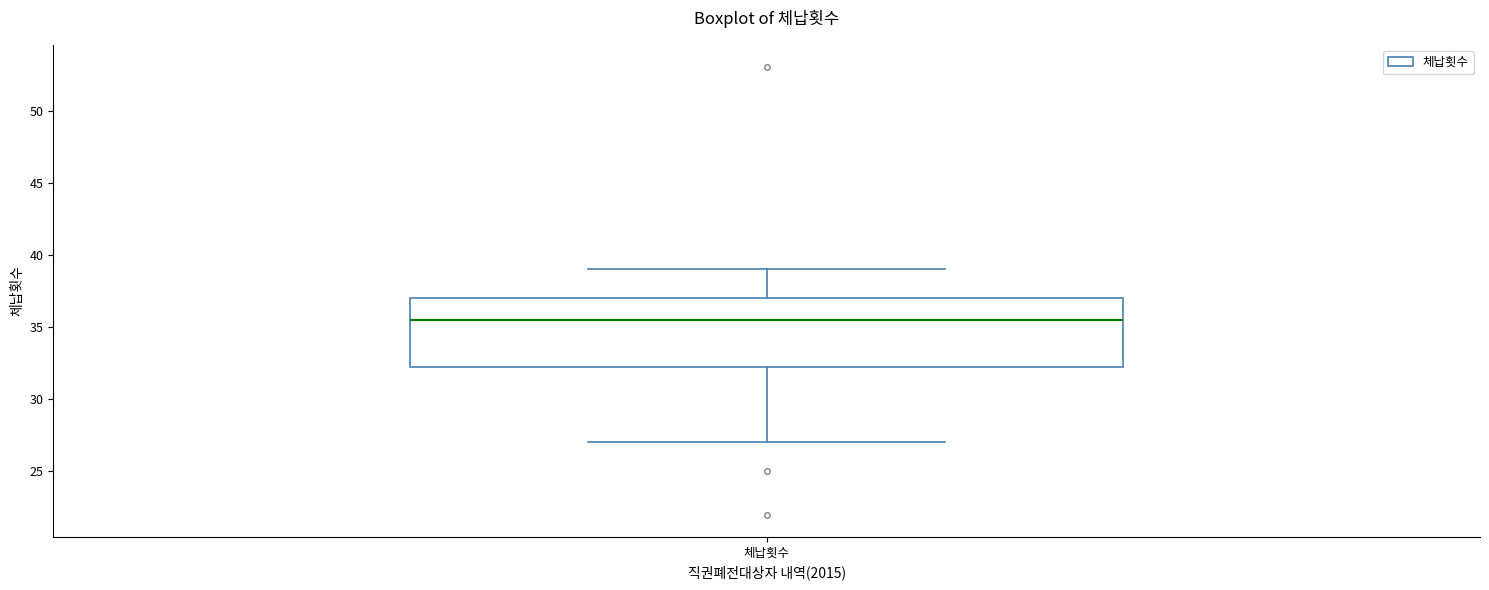

Read this box plot against the y-axis: the position of the median line, the range covered by the box, and the ends of both whiskers. The values are not printed on the chart, so give them approximately, as read against the axis.

median 35.5, box 32.5 to 37.0, whiskers 27.0 to 39.0